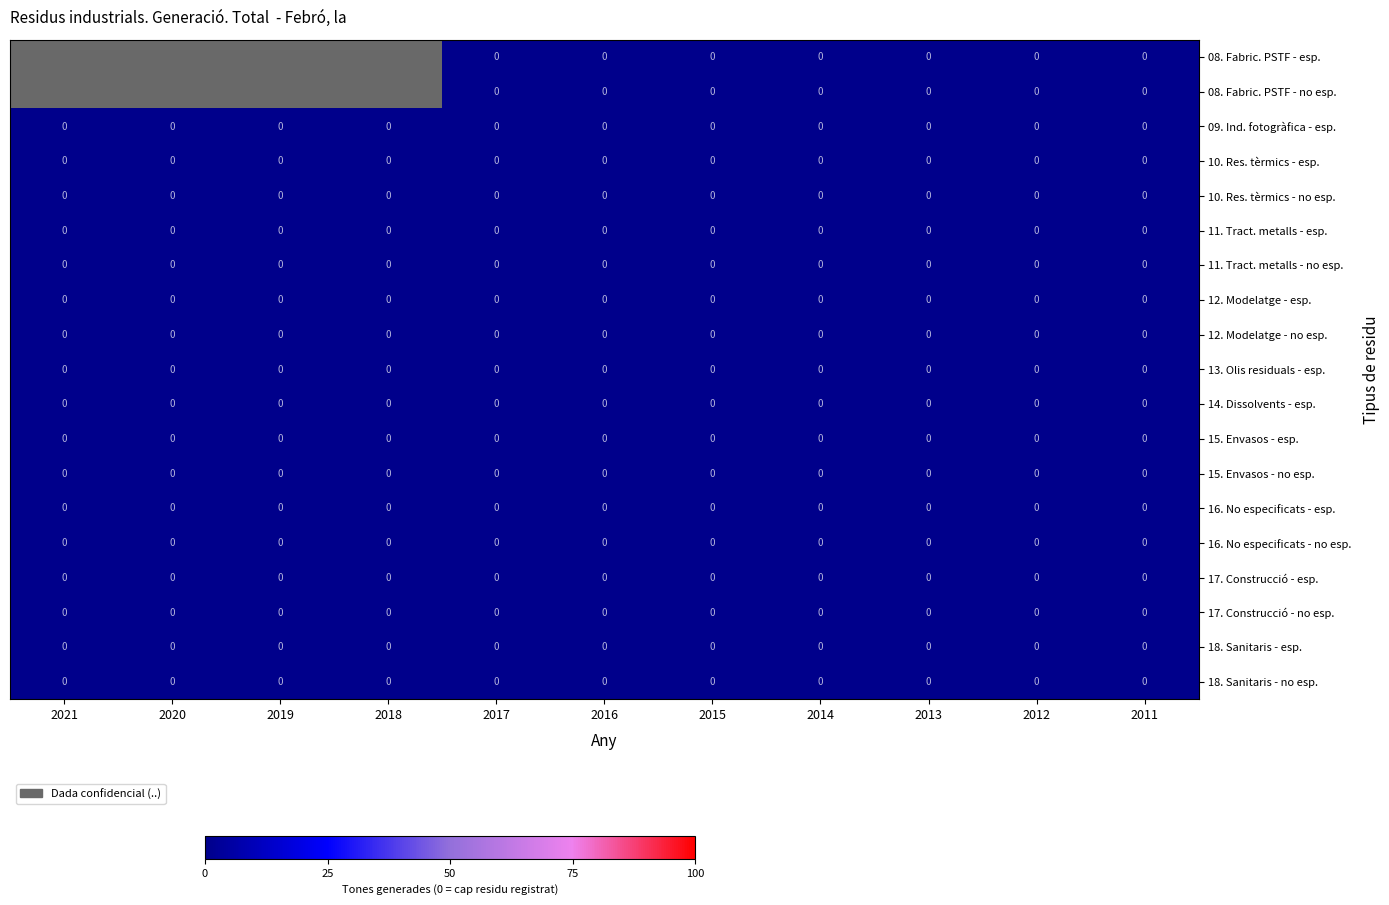

Is the value of 10. Res. tèrmics - no esp. at 2020 greater than the value of 13. Olis residuals - esp. at 2015?

No